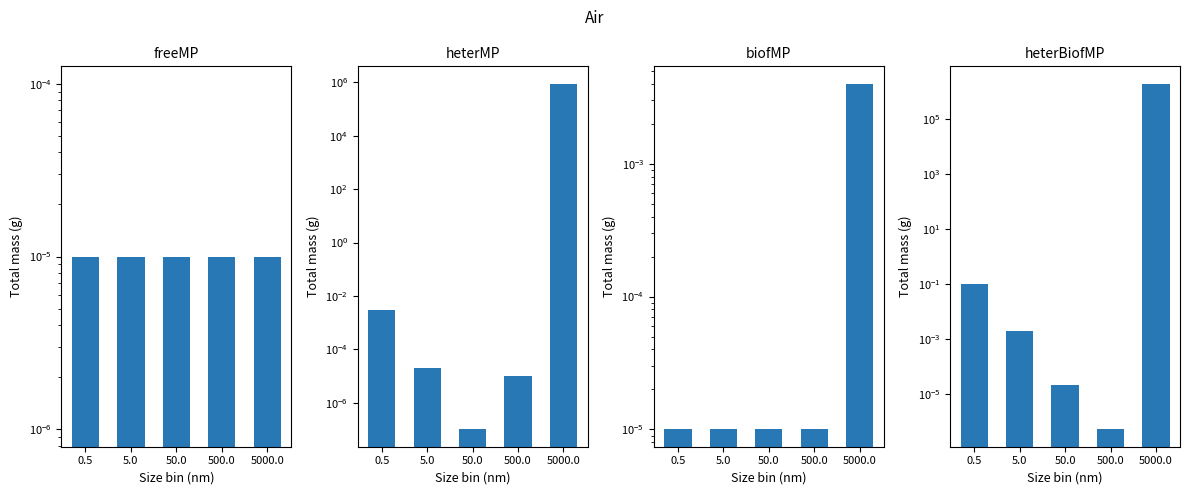

Rank the series by their maximum value, from lowest to highest.

freeMP, biofMP, heterMP, heterBiofMP